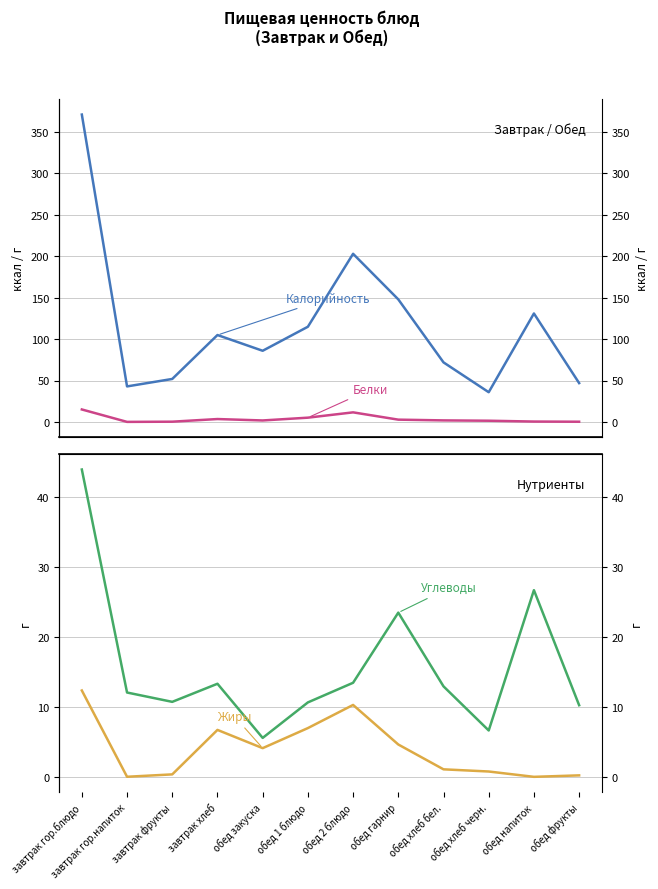

What is the sum of all Жиры values?

48.4